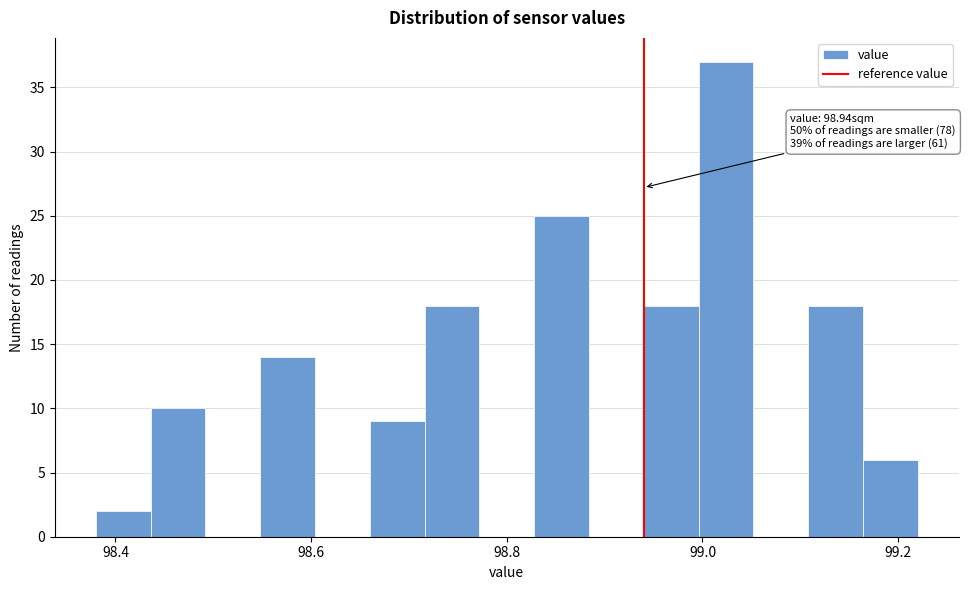

Around what value on the x-axis is the tallest bar? Give the approximate position of its centre, as read against the axis.

99.02